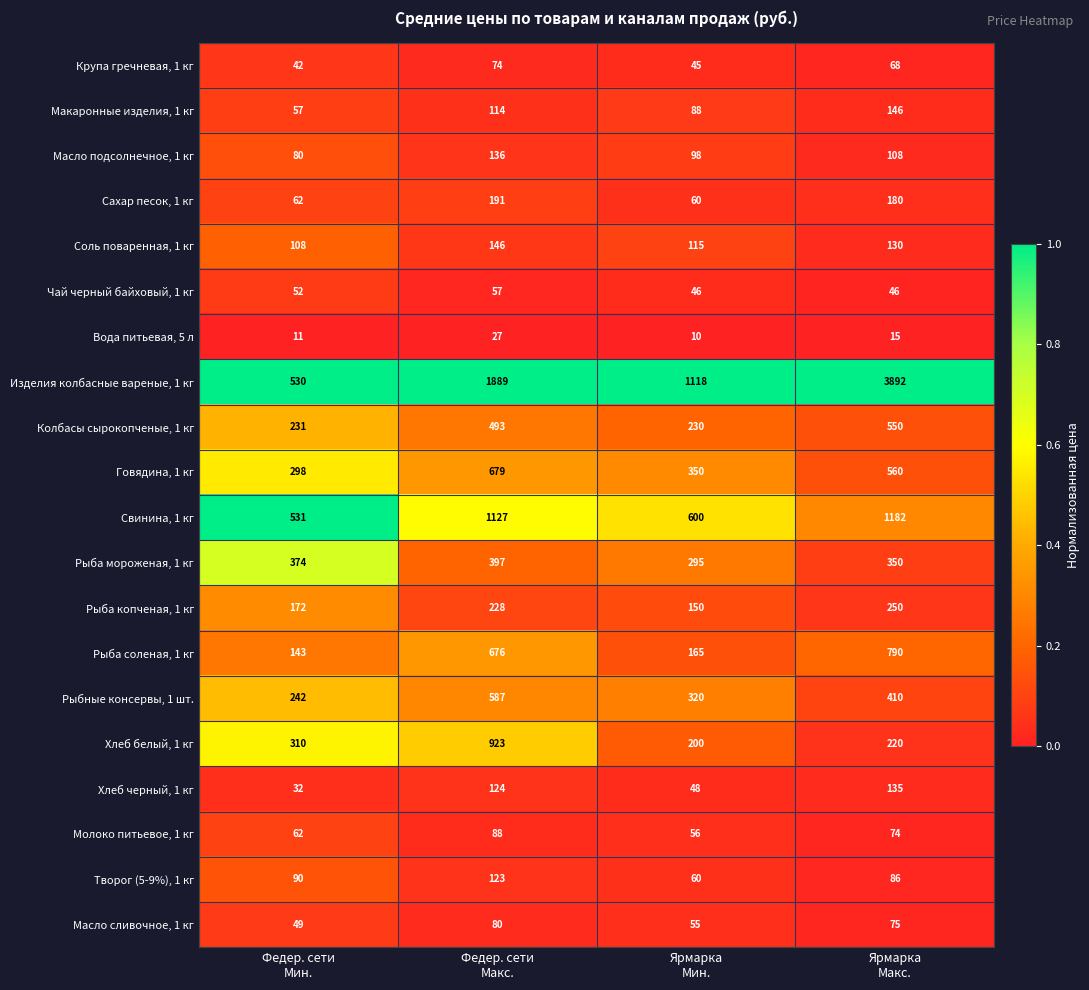

What is the maximum value for Соль поваренная, 1 кг?

146